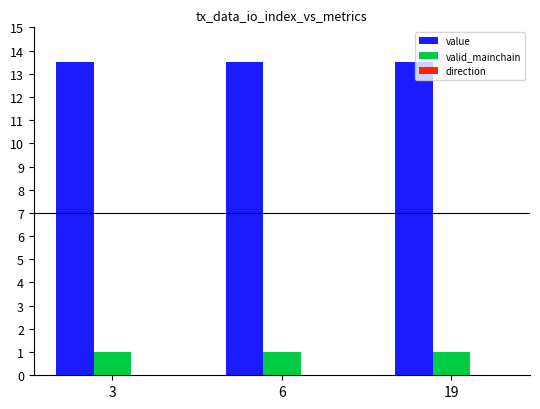

Where is value nearest to the value 13?

3